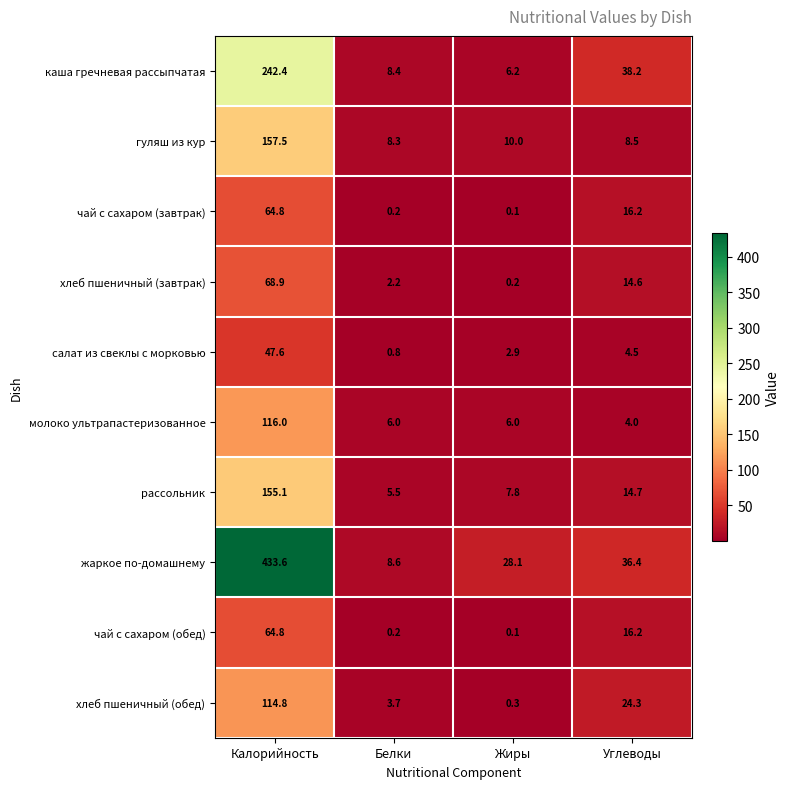

Which series has the largest total across all categories?

жаркое по-домашнему